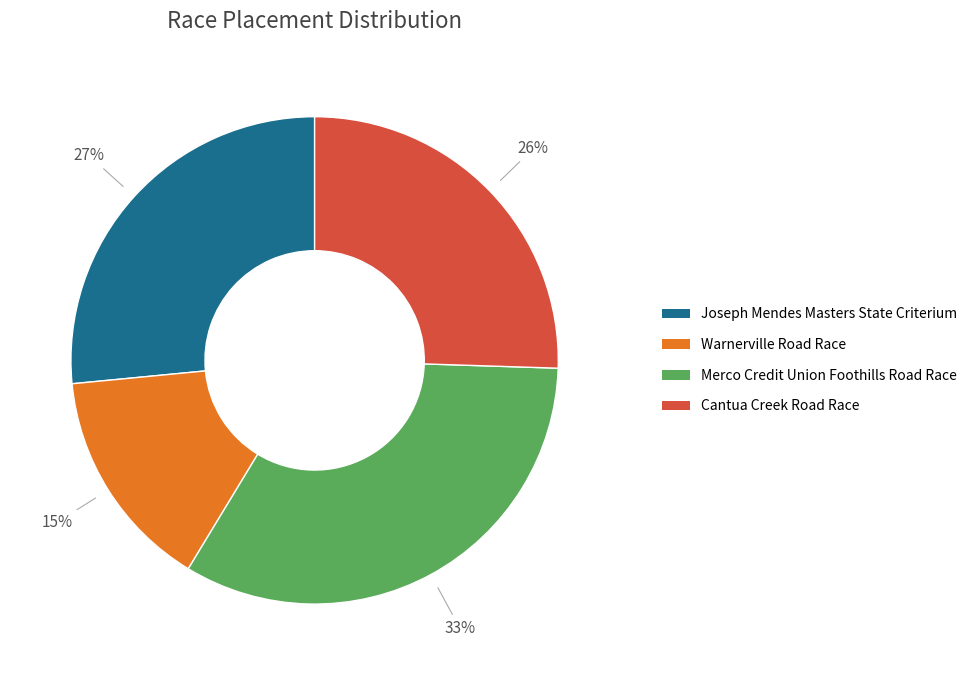

To the nearest percent, what is the combined percentage of Cantua Creek Road Race and Joseph Mendes Masters State Criterium?

52%